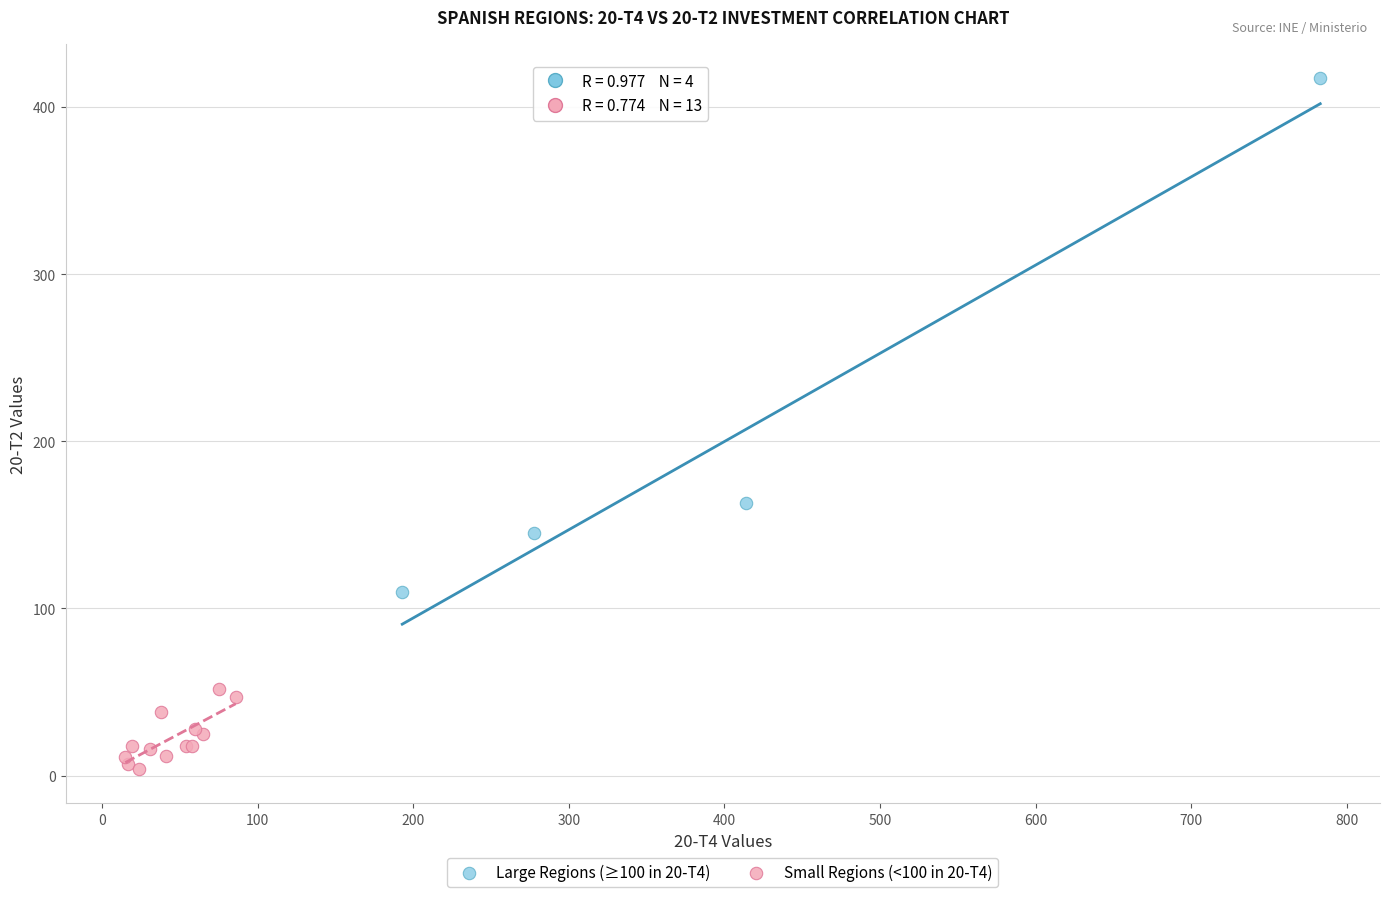

Which series has the widest spread of Y values?

Large Regions (≥100 in 20-T4)